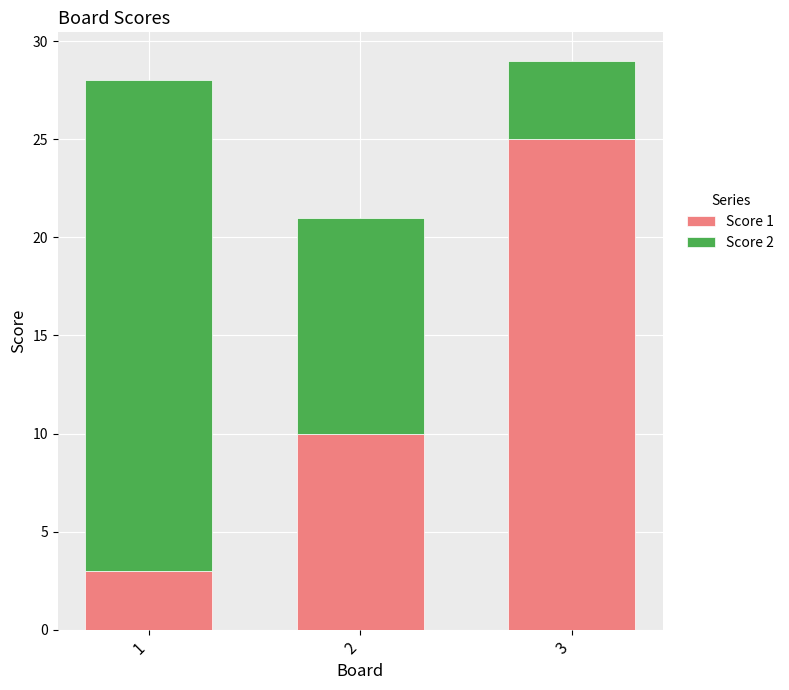

Is it true that Score 1 equals 3 at 1?

True